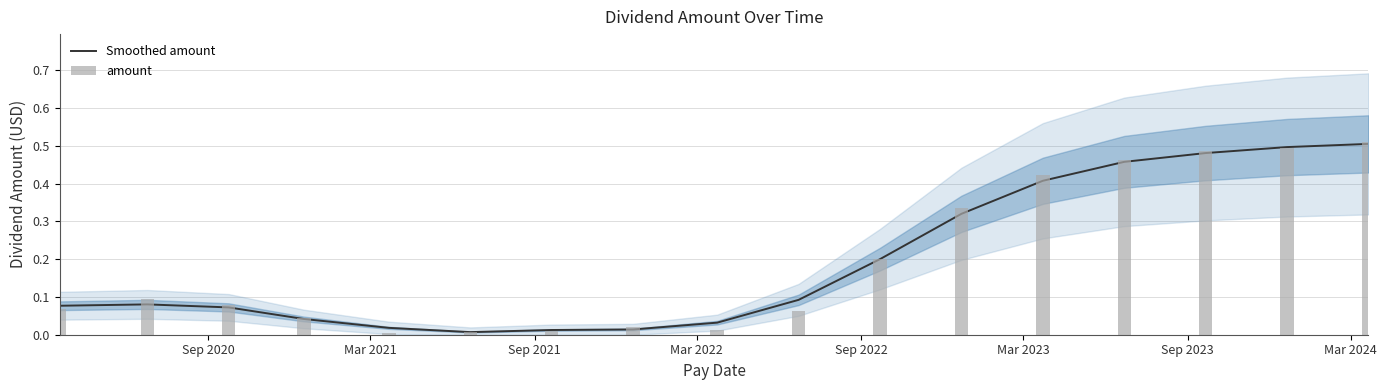

Between Sep 2021 and Mar 2024, which series saw the biggest shift?

Smoothed amount